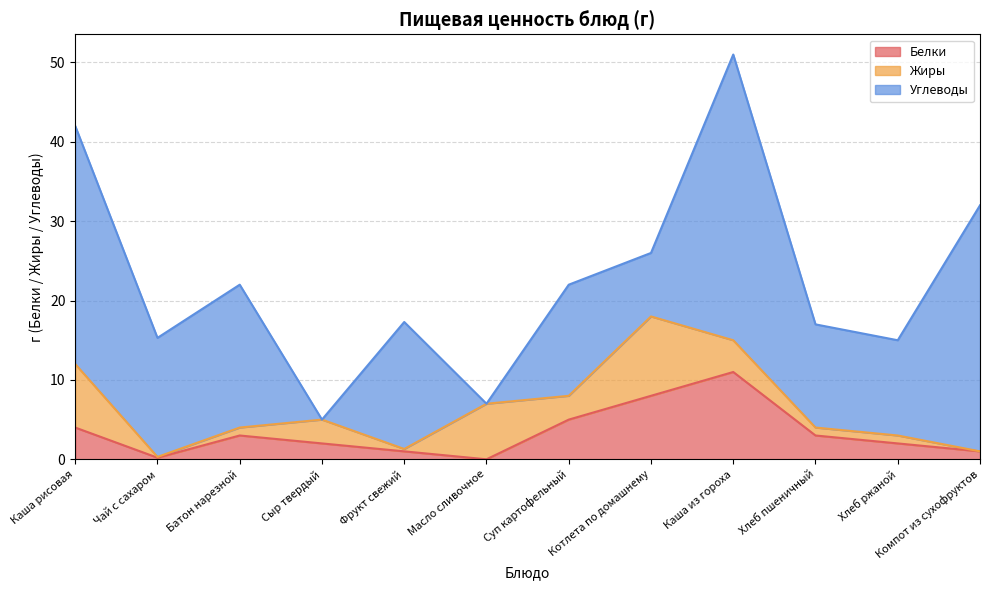

How many values in Углеводы are above zero?

10